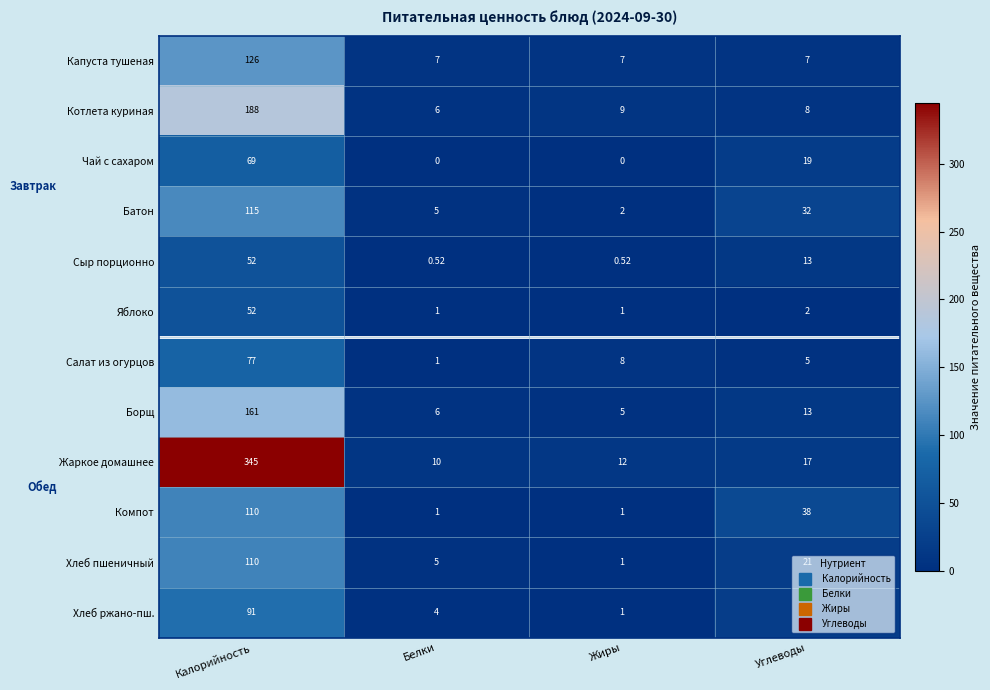

Between Белки and Жиры, which series saw the biggest shift?

Салат из огурцов